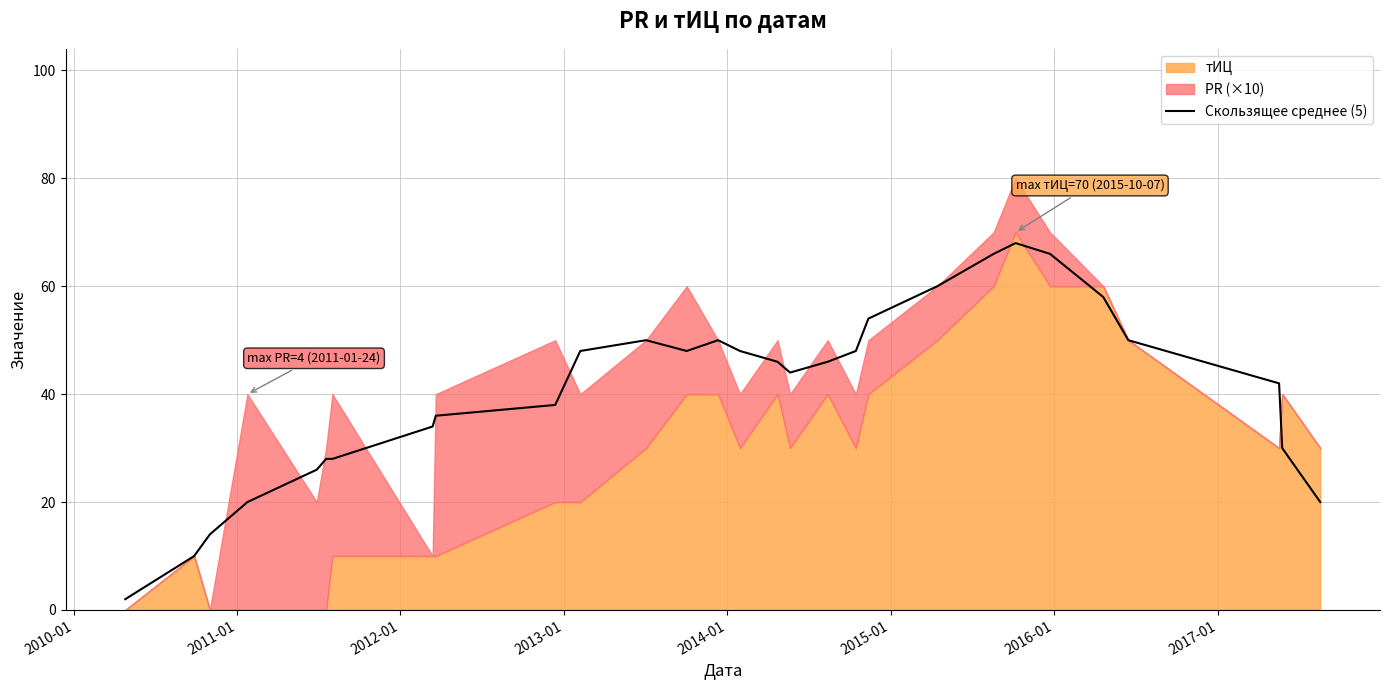

What is the maximum value for Скользящее среднее (5)?

68